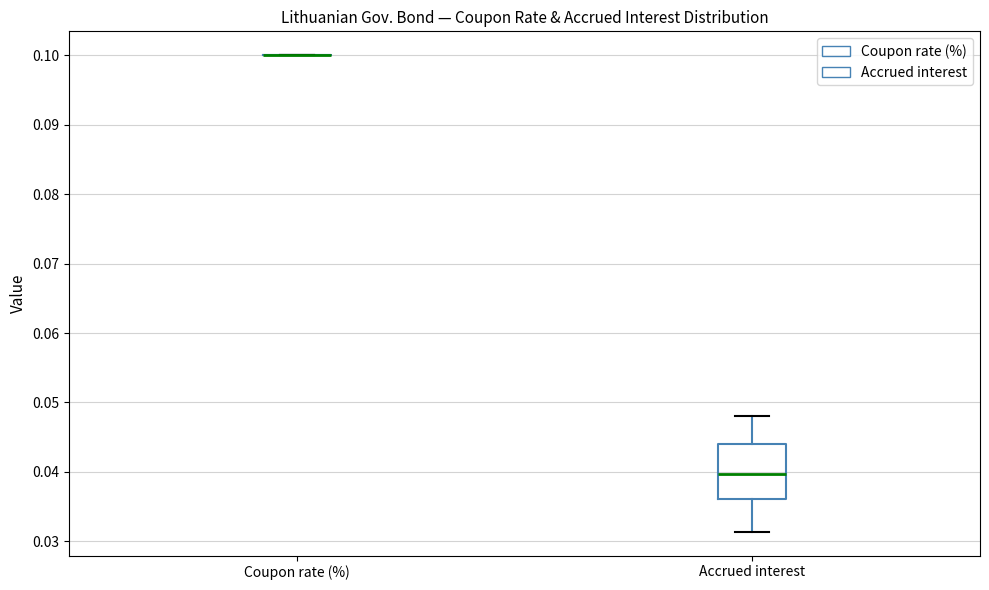

Reading left to right, transcribe this box plot: for each box, give where its median line is, the range the box spans, and where its two whiskers end, as read against the y-axis. The values are not printed on the chart, so give them approximately, as read against the axis.

Coupon rate (%): box collapsed to a line at 0.100, whiskers 0.100 to 0.100
Accrued interest: median 0.040, box 0.036 to 0.044, whiskers 0.031 to 0.048